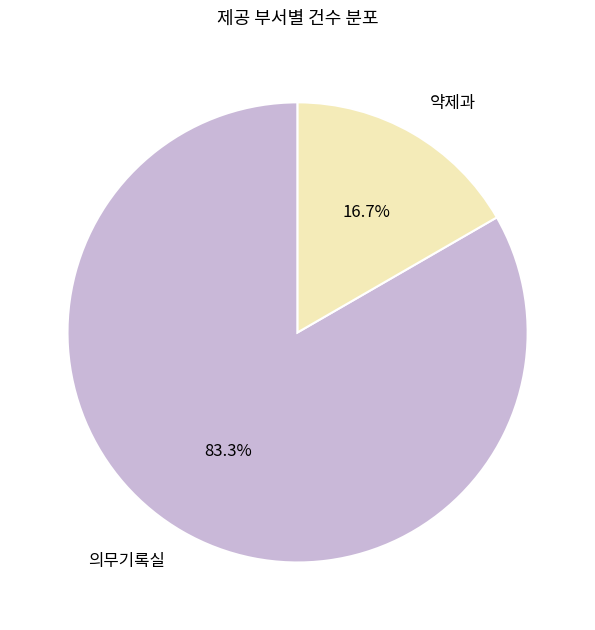

How much of the chart is everything except 약제과?

83.3%